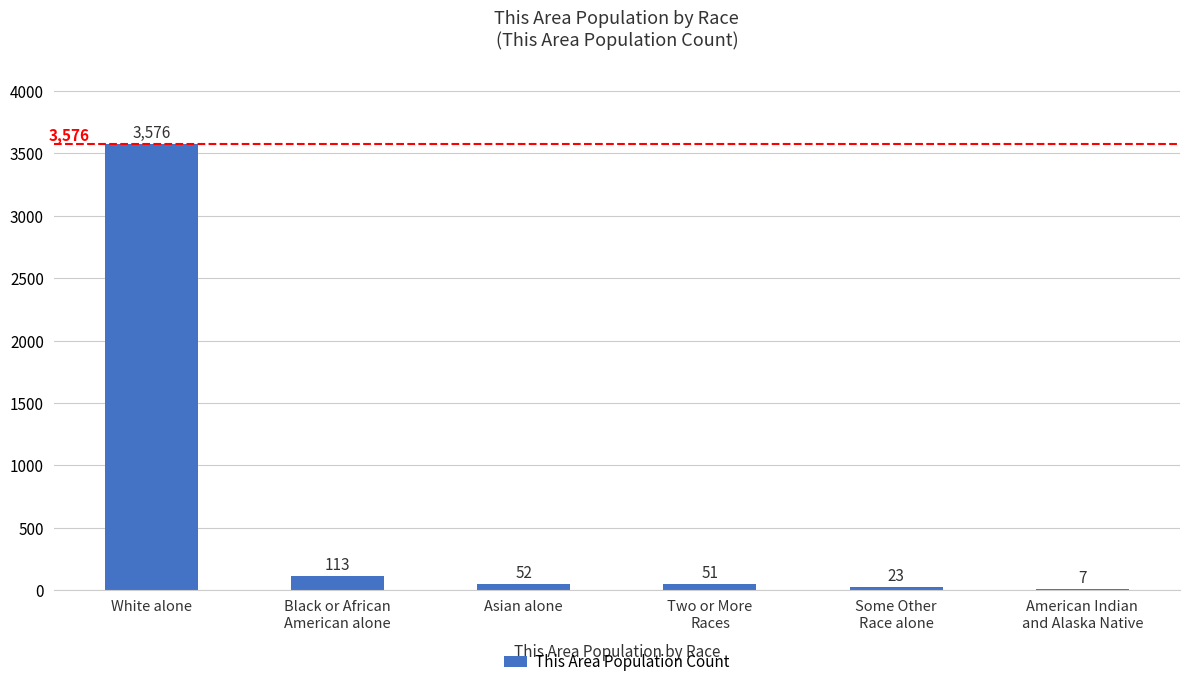

What value does the data have at Some Other
Race alone, to the nearest 10?

20